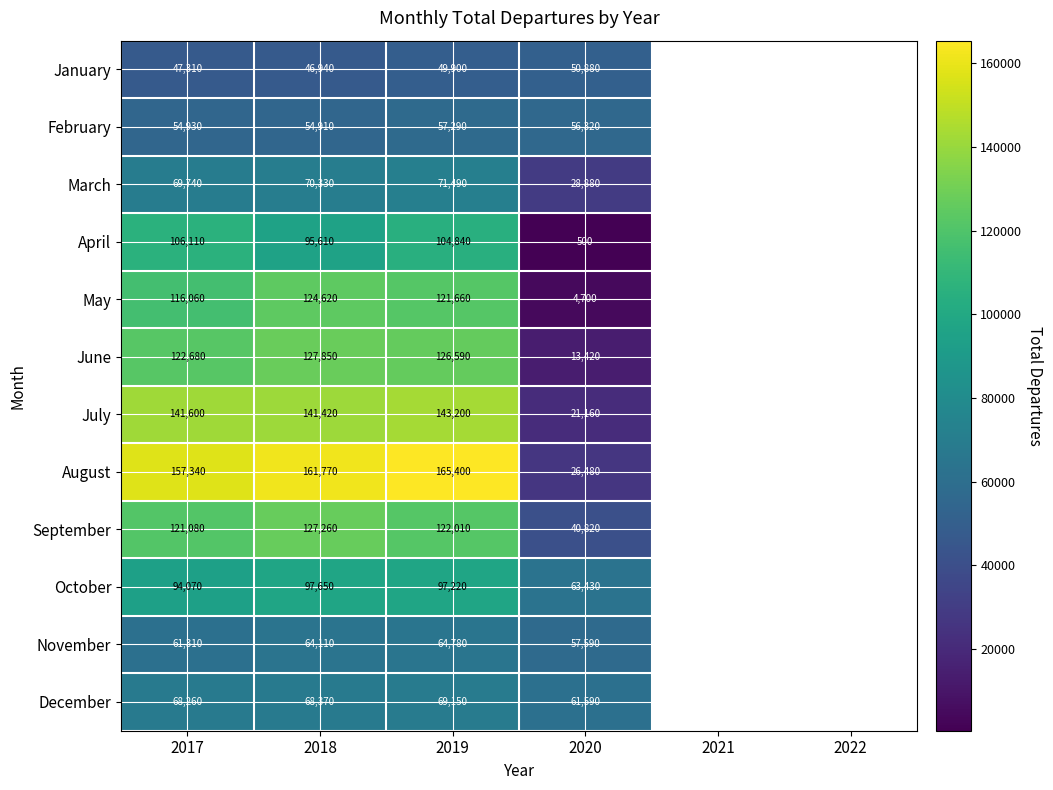

Between 2022 and 2018, which is larger?

2018